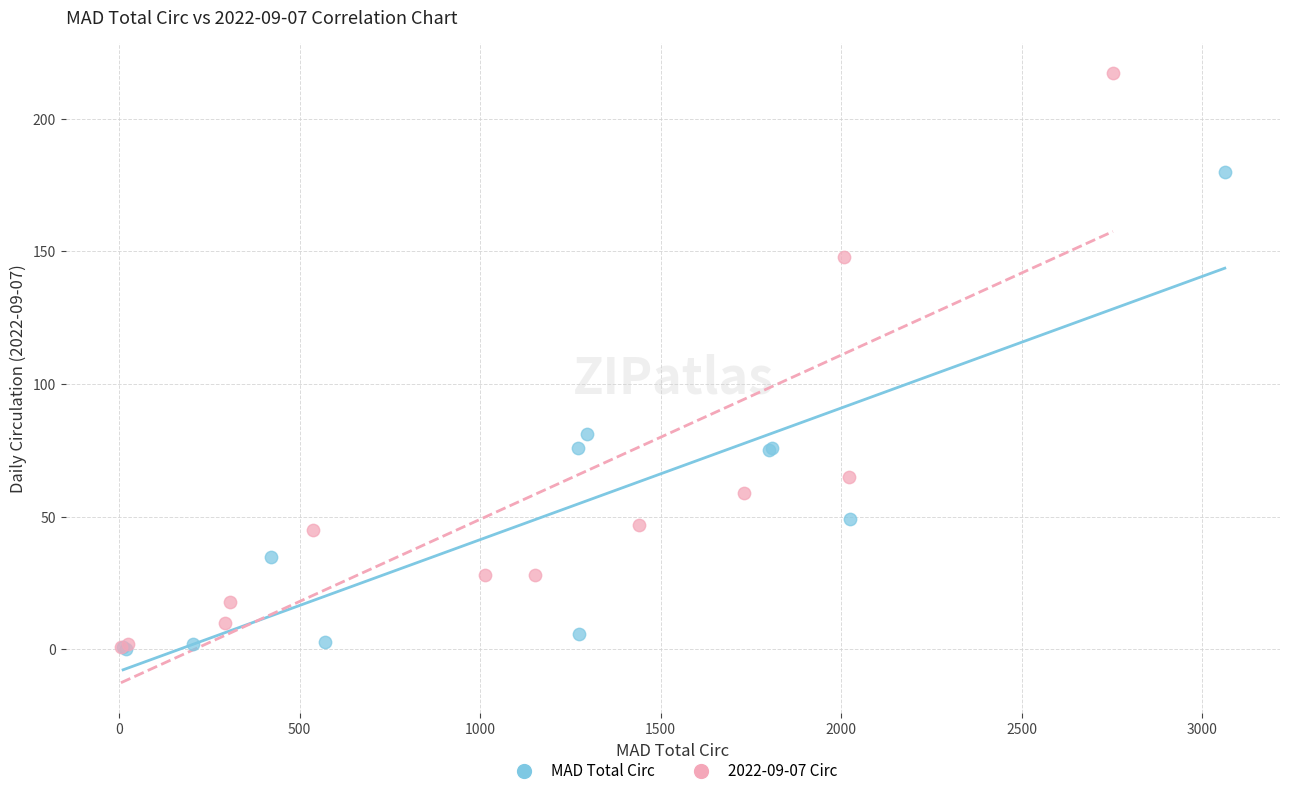

Which series has the widest spread of Y values?

2022-09-07 Circ